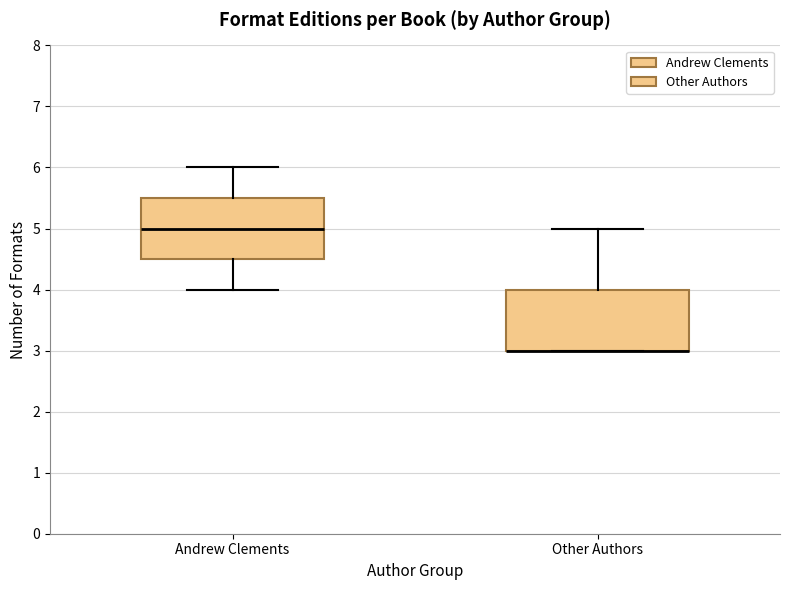

Reading left to right, read every box against the y-axis: the position of its median line, the range the box covers, and the ends of its whiskers. The values are not printed on the chart, so give them approximately, as read against the axis.

Andrew Clements: median 5.0, box 4.5 to 5.5, whiskers 4.0 to 6.0
Other Authors: median 3.0 (drawn on the box's lower edge), box 3.0 to 4.0, whiskers 3.0 to 5.0